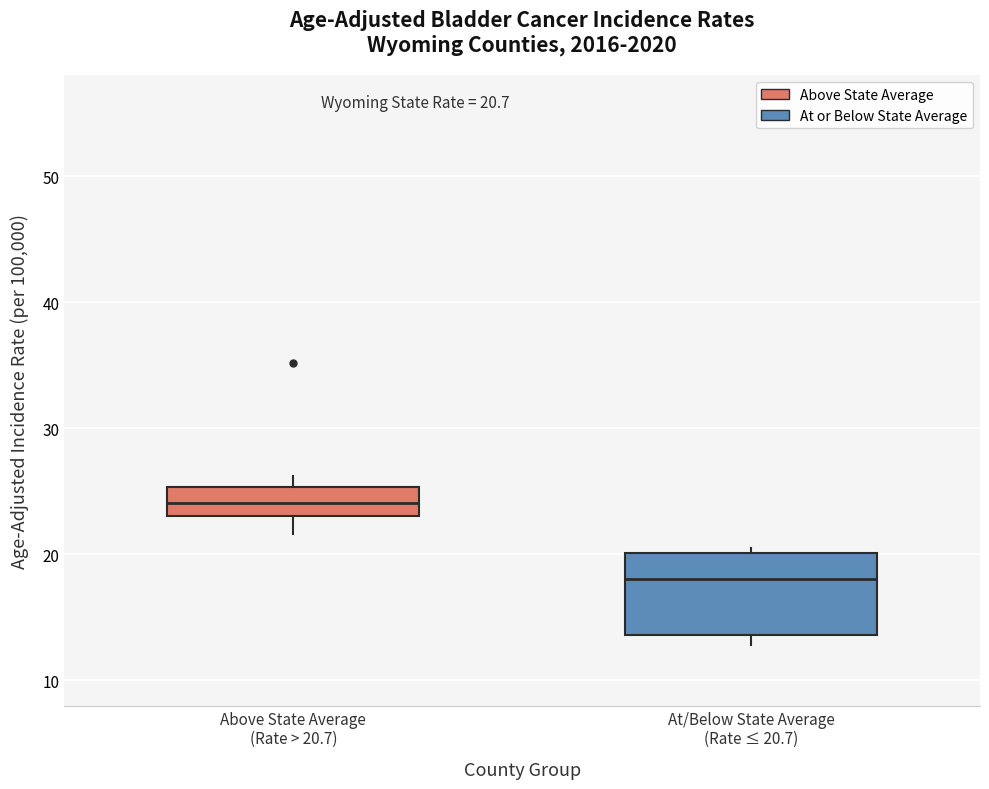

Which box is the tallest, from its lower edge to its upper edge?

At/Below State Average (Rate ≤ 20.7)